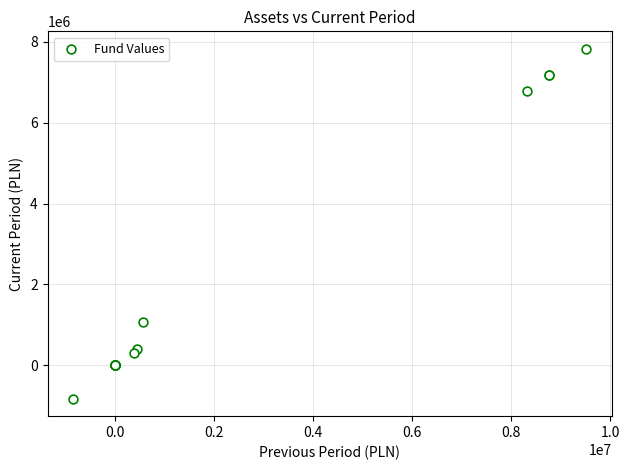

What Y value in the scatter plot is closest to 3499285?

1066256.1